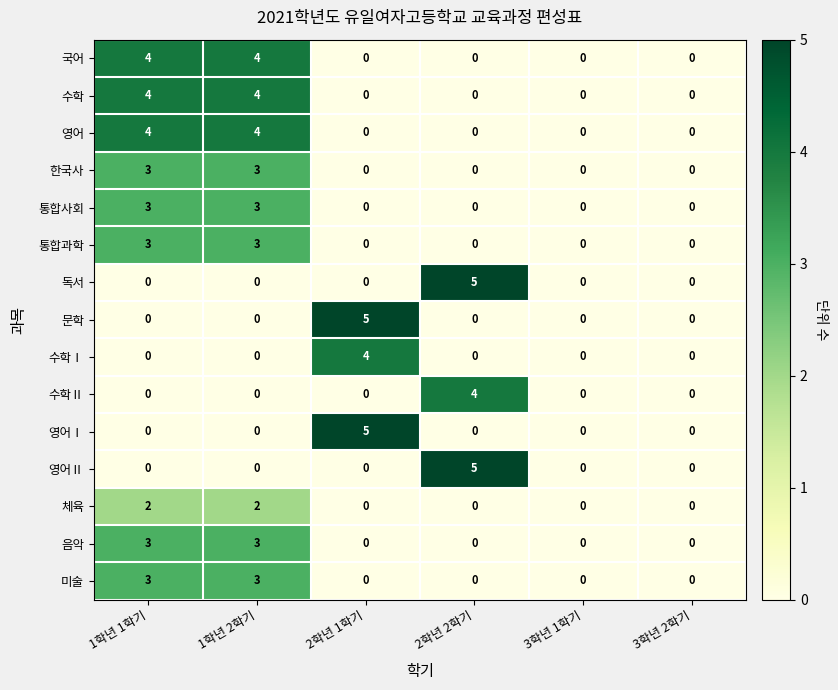

At how many categories does at least one series exceed 1?

4